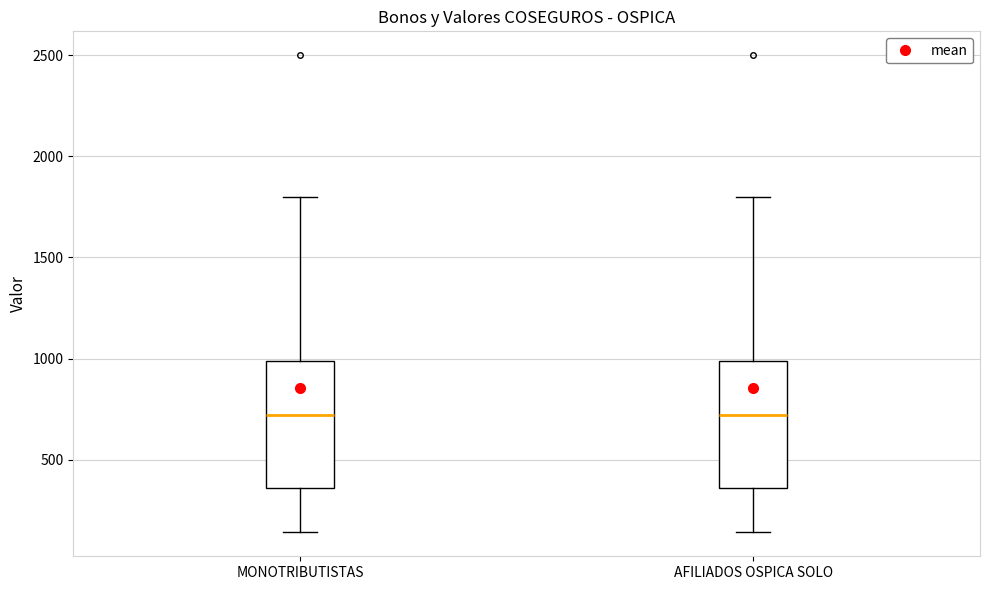

Where is the lower edge of the box for AFILIADOS OSPICA SOLO on the y-axis? The values are not printed on the chart, so give them approximately, as read against the axis.

350